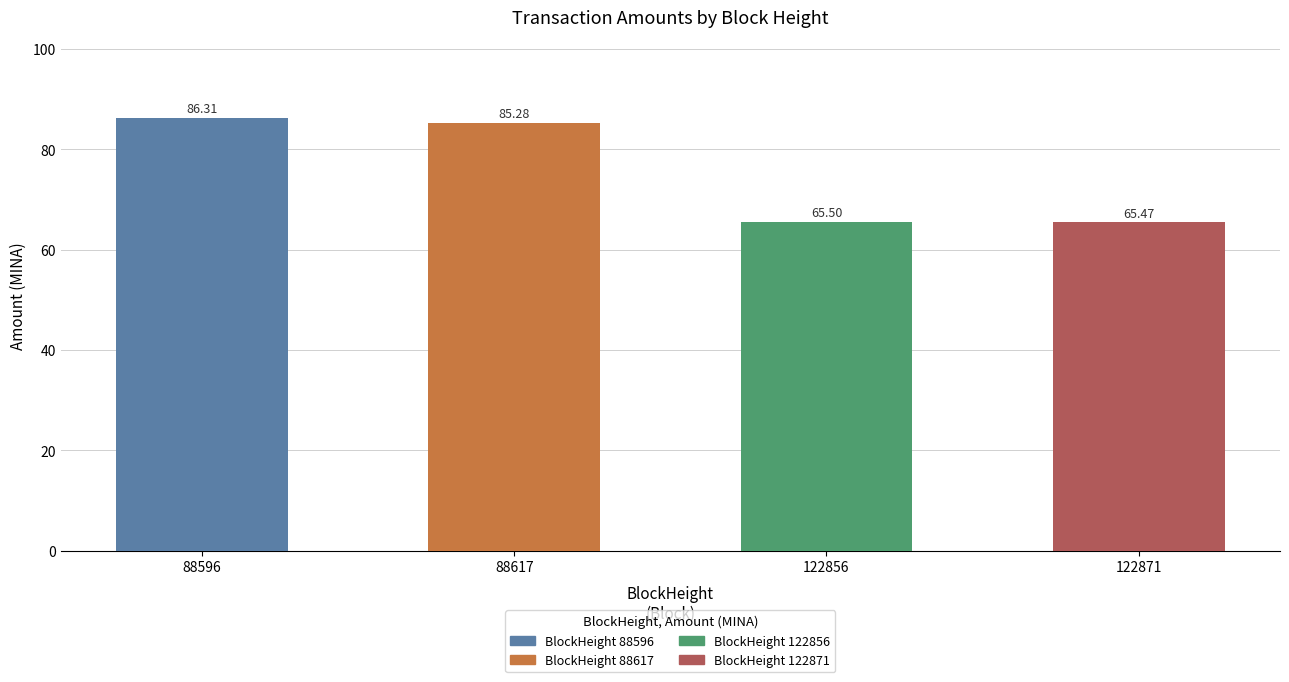

What is the smallest value displayed?

65.5